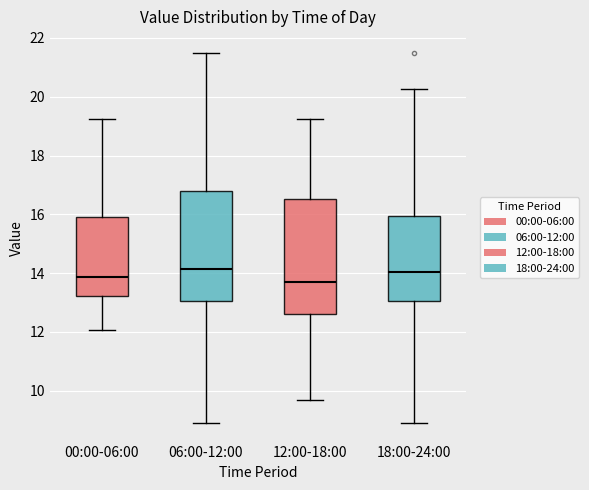

Reading left to right, read every box against the y-axis: the position of its median line, the range the box covers, and the ends of its whiskers. The values are not printed on the chart, so give them approximately, as read against the axis.

00:00-06:00: median 13.8, box 13.2 to 16.0, whiskers 12.0 to 19.2
06:00-12:00: median 14.2, box 13.0 to 16.8, whiskers 9.0 to 21.6
12:00-18:00: median 13.8, box 12.6 to 16.6, whiskers 9.8 to 19.2
18:00-24:00: median 14.0, box 13.0 to 16.0, whiskers 9.0 to 20.2